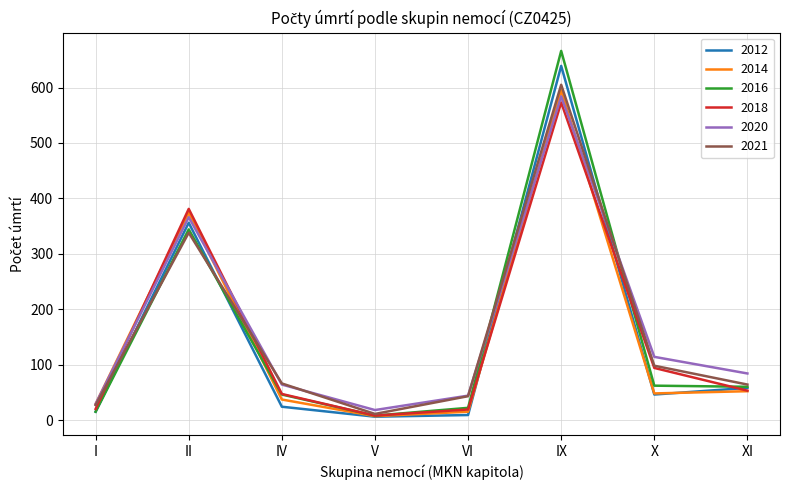

What is the spread (max minus min) of values at IX?

93